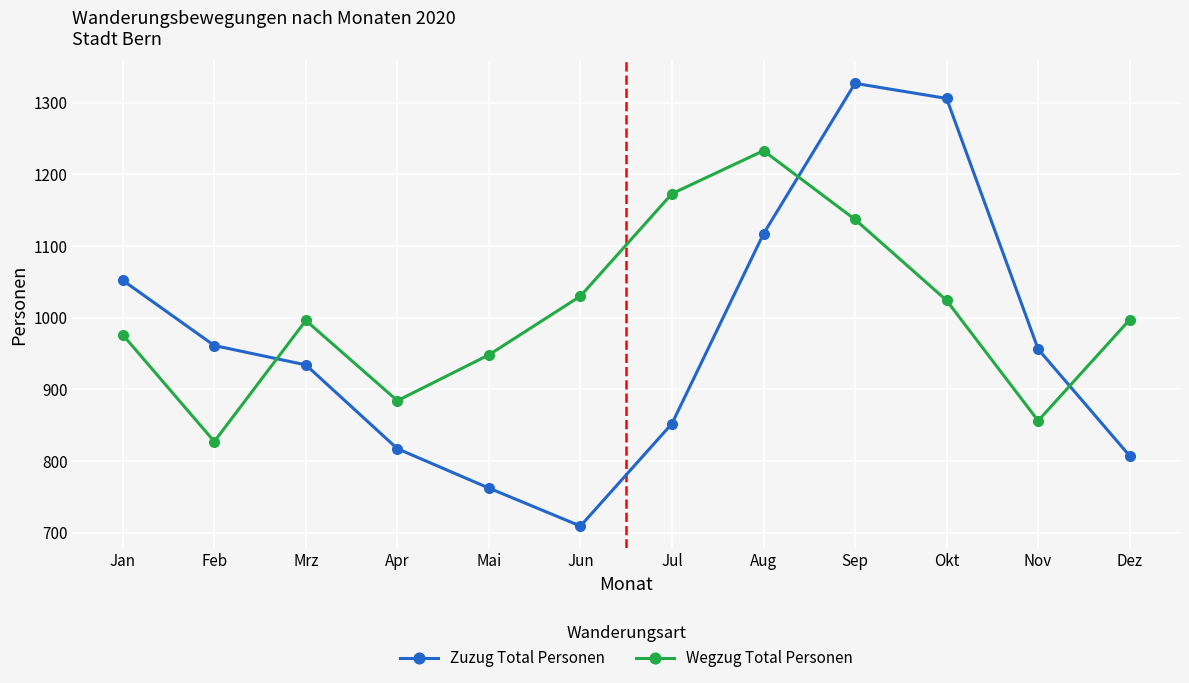

Read the Zuzug Total Personen value at Nov, to the nearest 10.

960